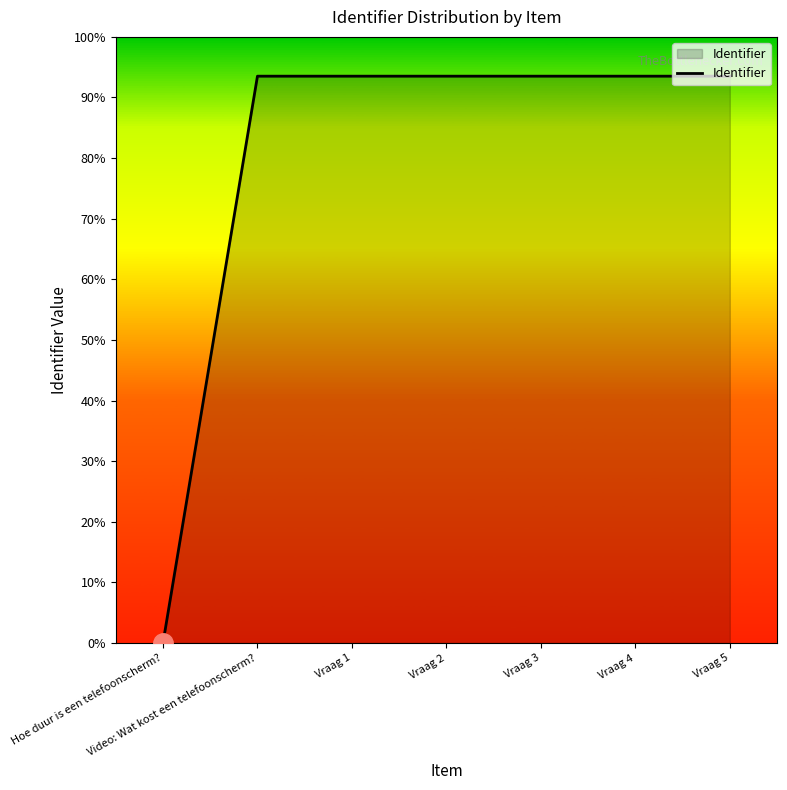

Is this an area chart (filled region under the line)?

Yes